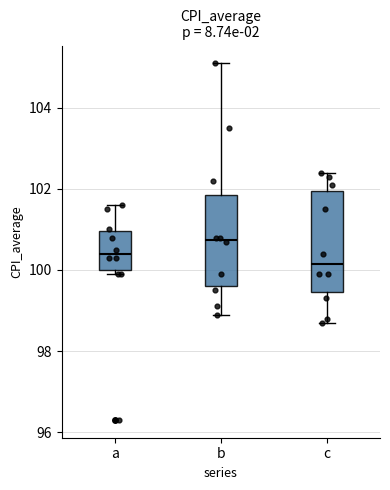

Which box is the tallest, from its lower edge to its upper edge?

c